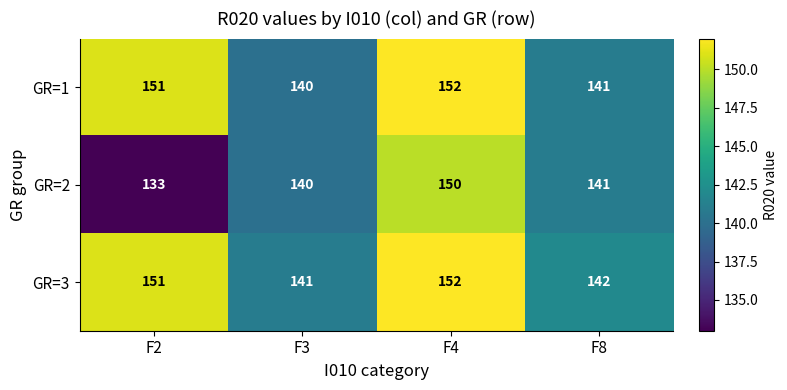

Which series has the largest range (max minus min)?

GR=2